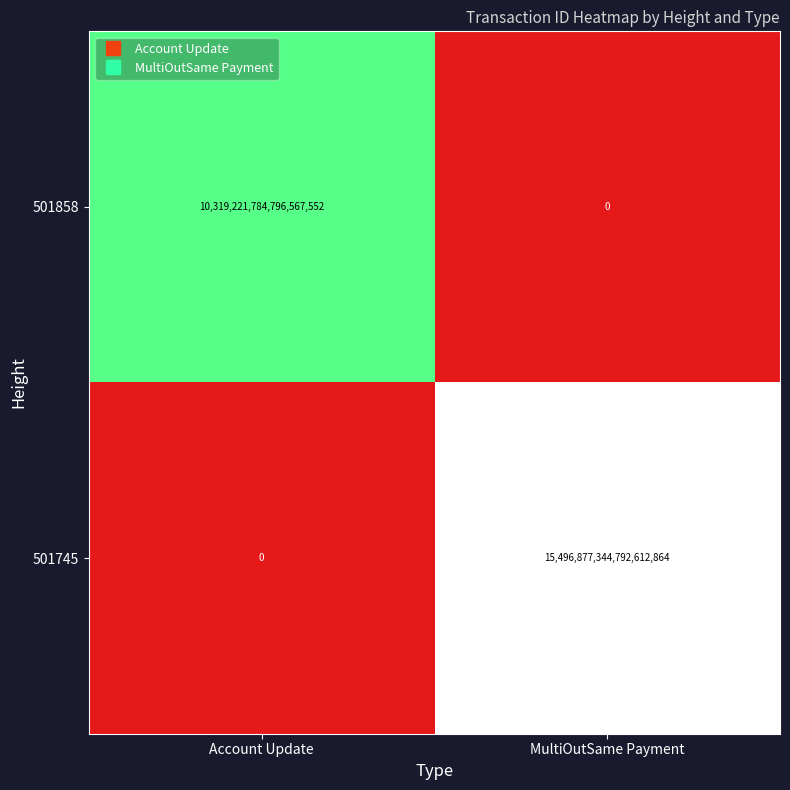

Rank the series by their maximum value, from highest to lowest.

501745, 501858